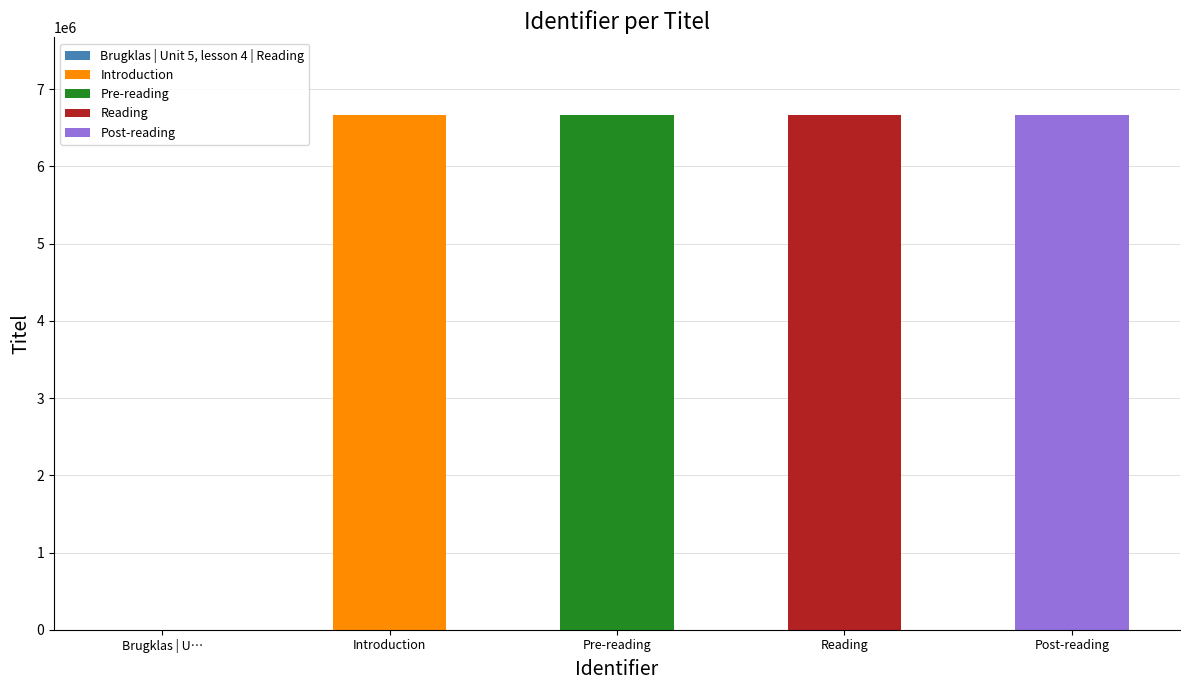

What is the sum of the values at Pre-reading and Introduction?

13342463